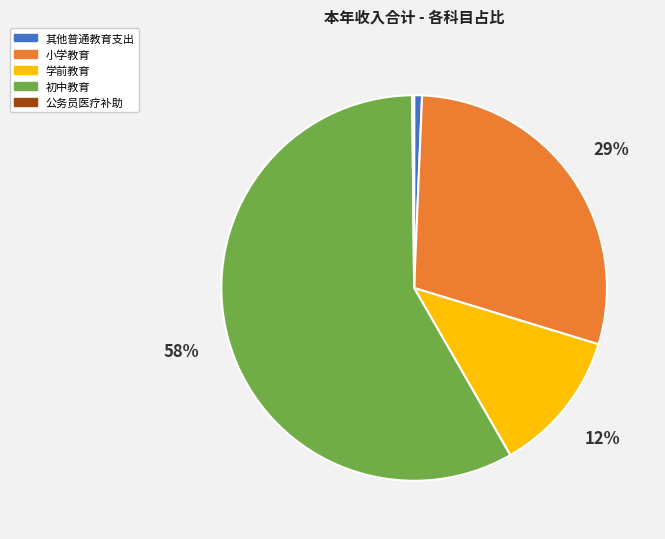

Approximately how many times larger is the value at 小学教育 compared to 初中教育?

0.5